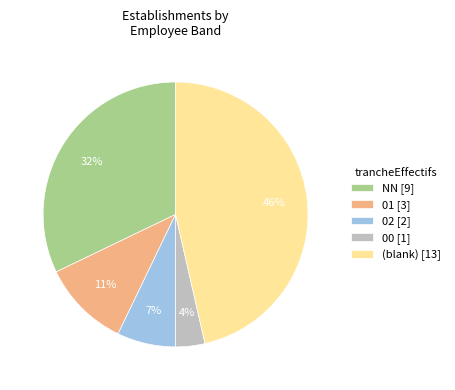

What is the largest slice in the pie chart?

(blank) [13]